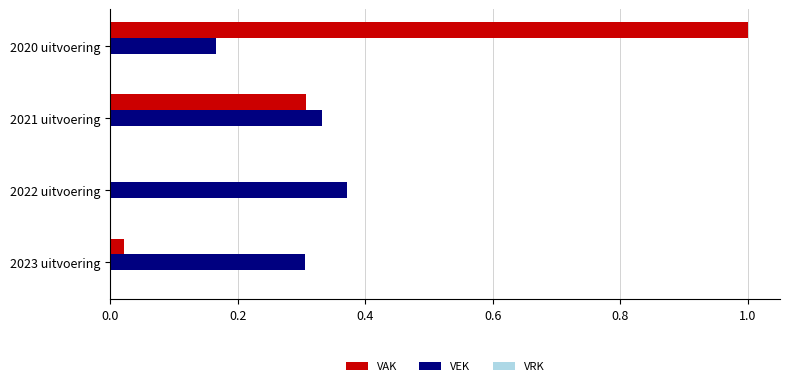

Which label corresponds to the largest value in the chart?

2020 uitvoering